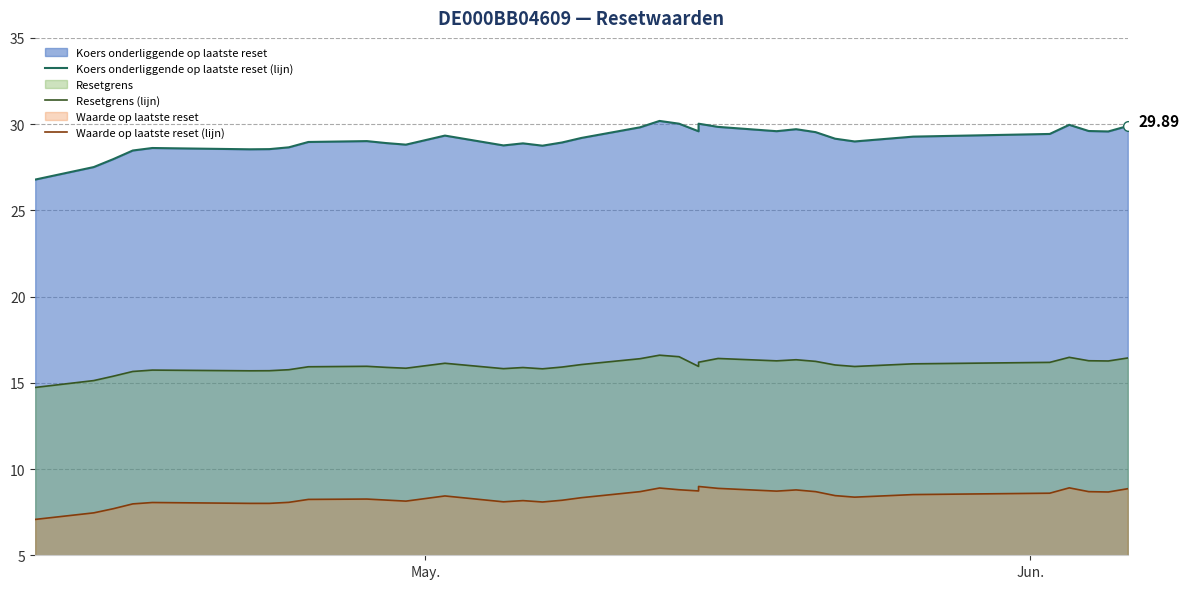

Is it true that Waarde op laatste reset (lijn) equals 13.1 at 20?

False